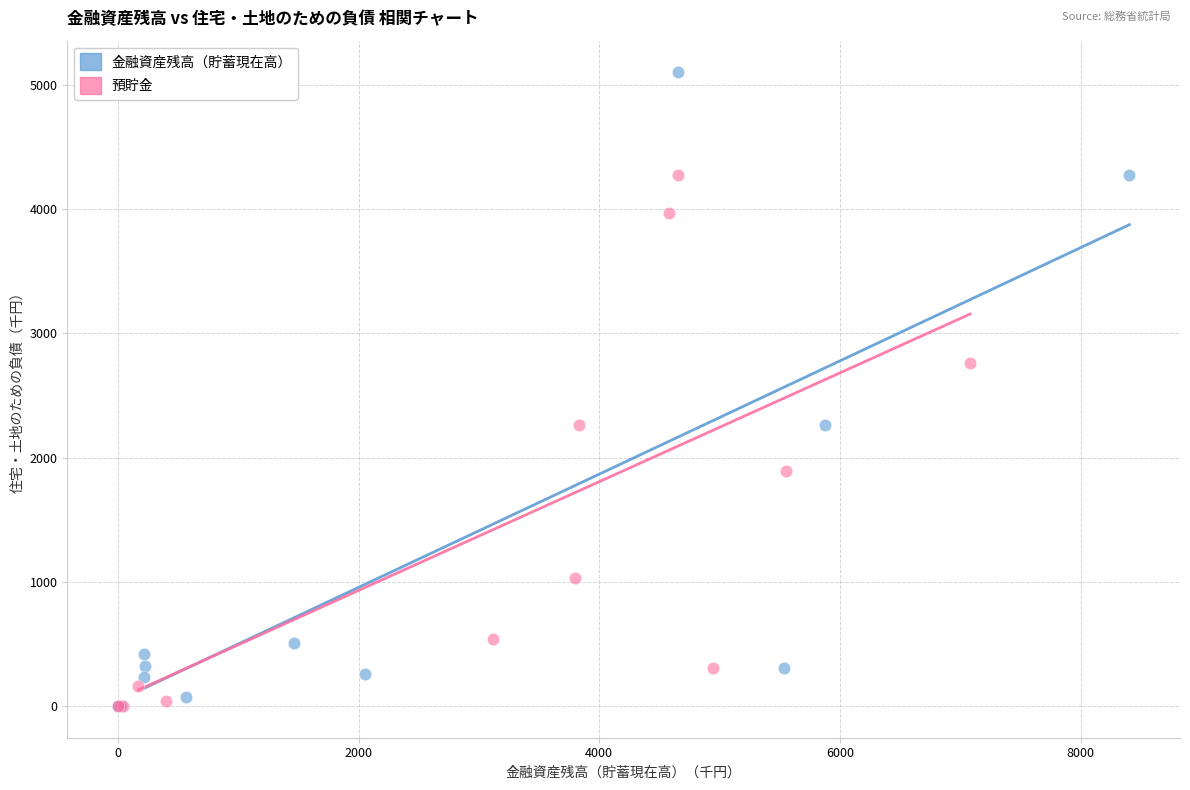

Which series contains the highest Y value?

金融資産残高（貯蓄現在高）